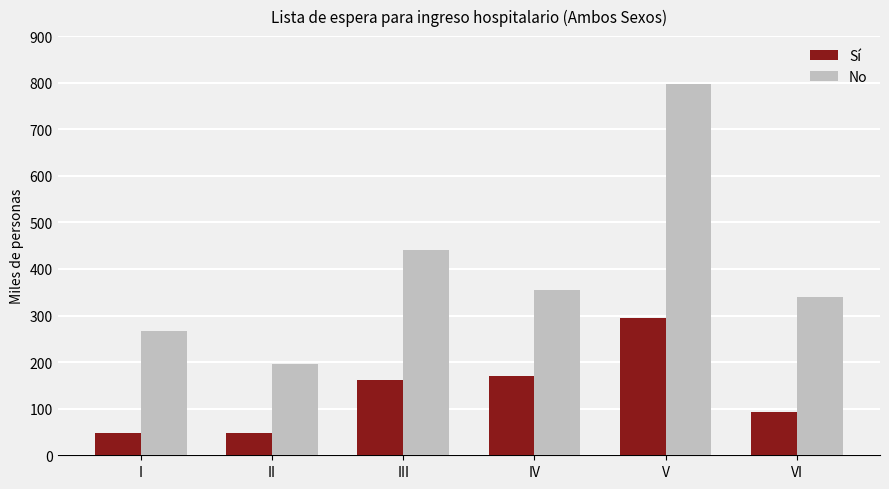

What is the difference between the maximum and minimum values in the No series?

601.5